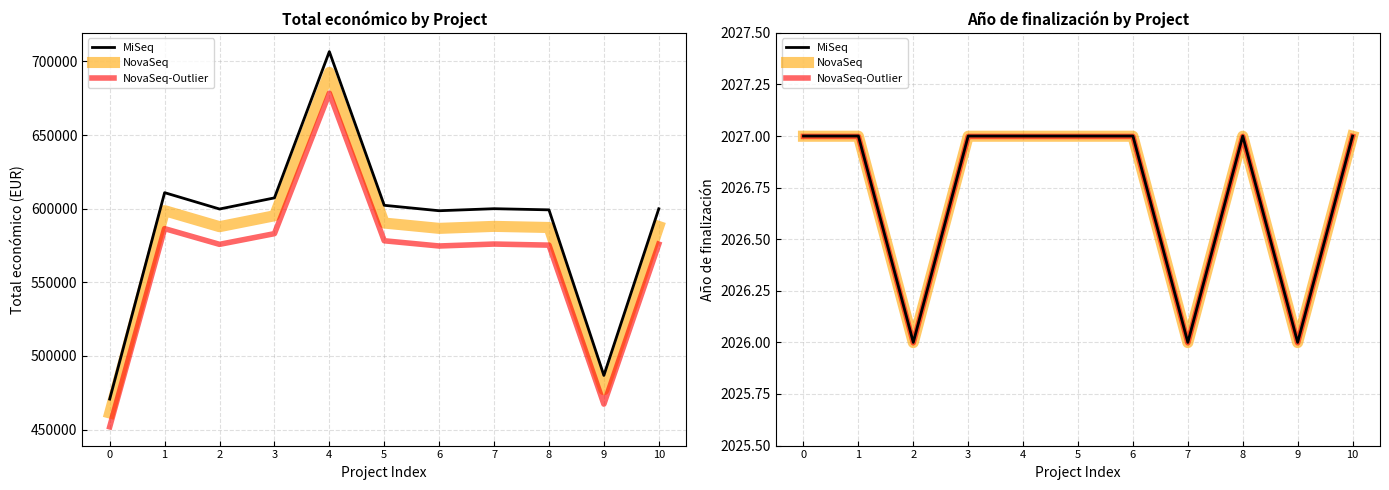

Count the number of data series in this chart.

3